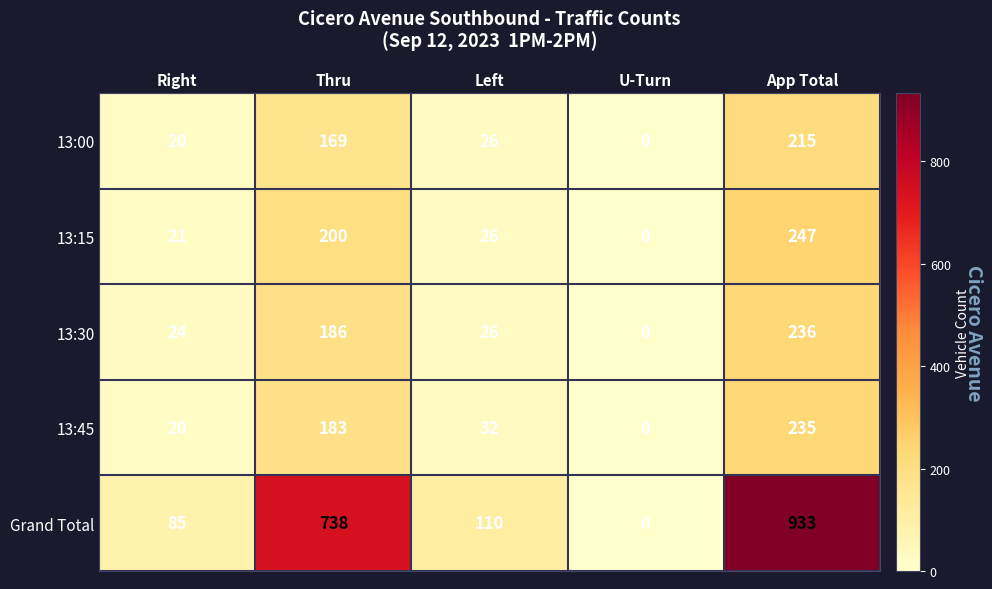

List the labels in order of Grand Total value, largest first.

App Total, Thru, Left, Right, U-Turn